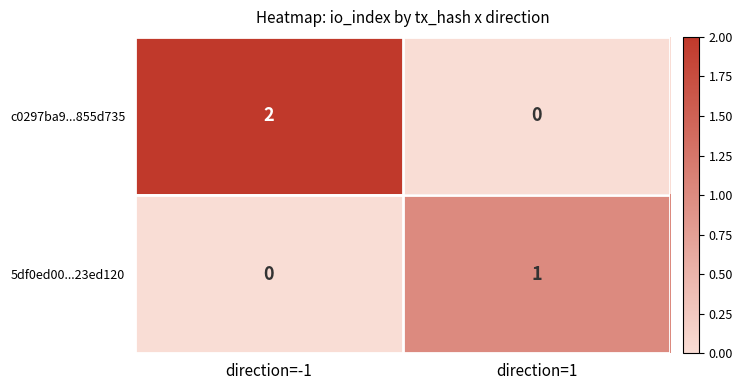

Which series has the largest total across all categories?

c0297ba9...855d735